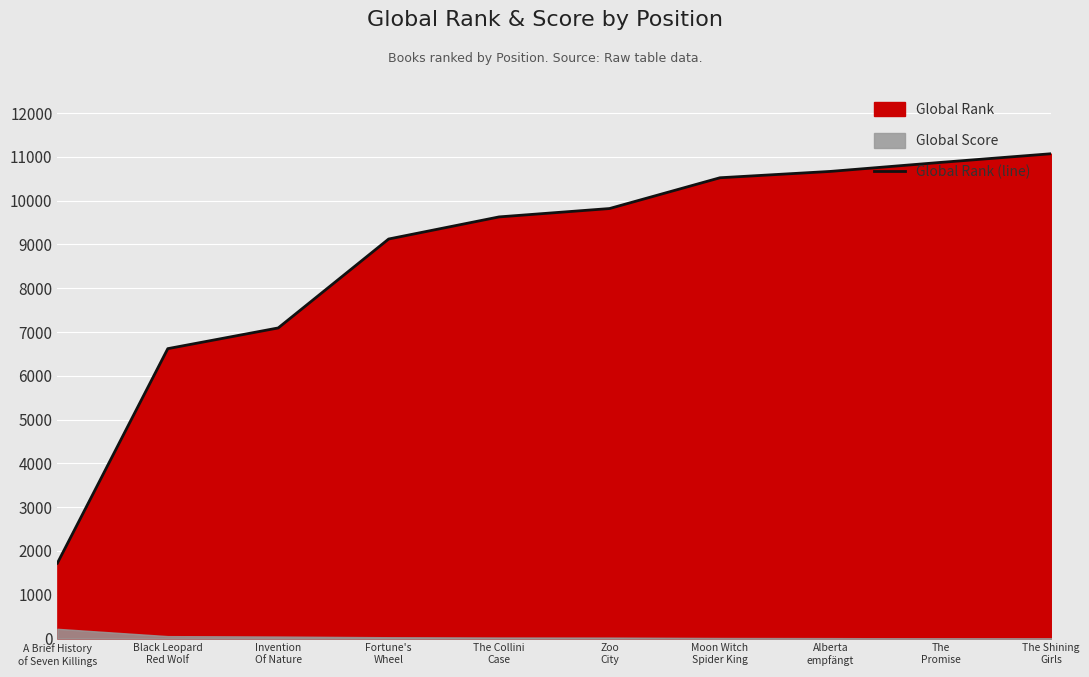

What is the difference between the second highest and minimum values?

9154